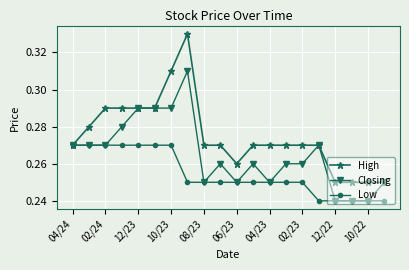

Count the High values in the range 0 to 1.

20